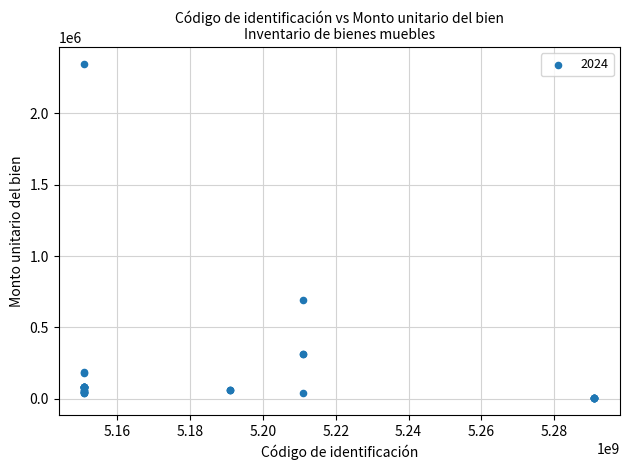

What Y value in the scatter plot is closest to 1174947?

694840.0